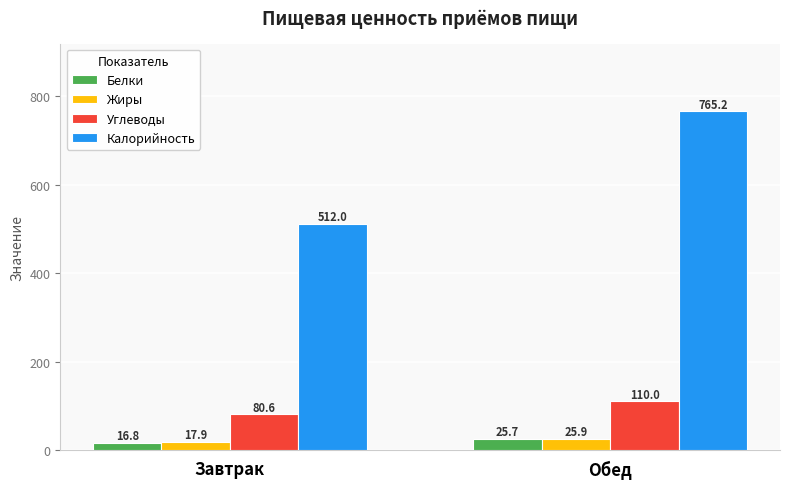

The value of Белки at Обед is 25.7. True or false?

True